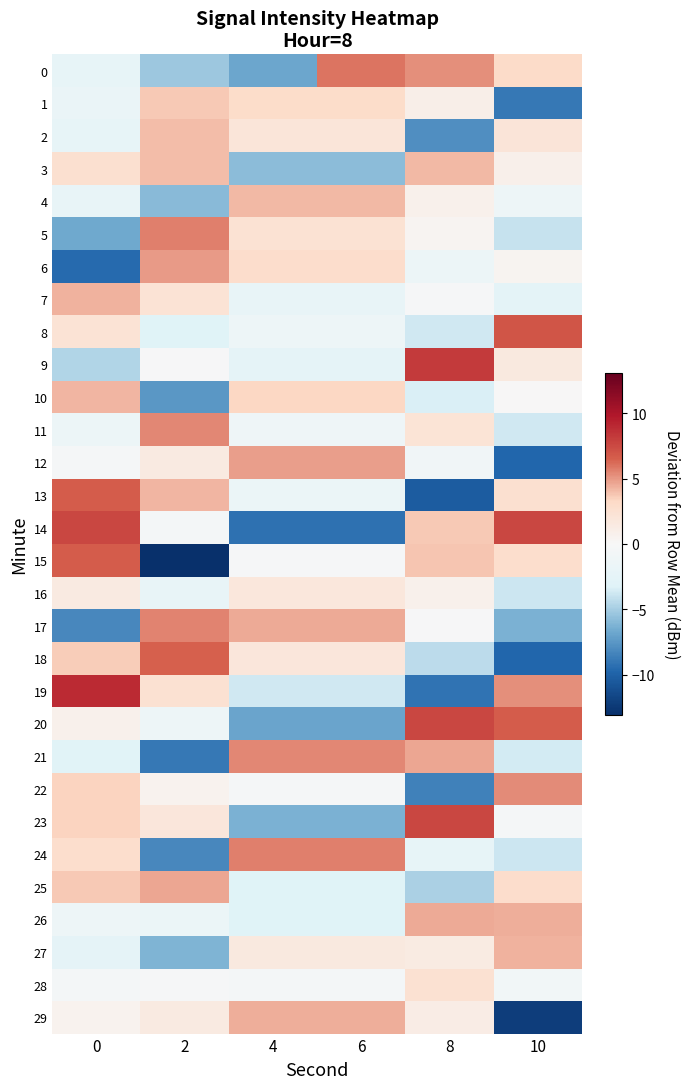

What is the smallest value displayed?

-13.1